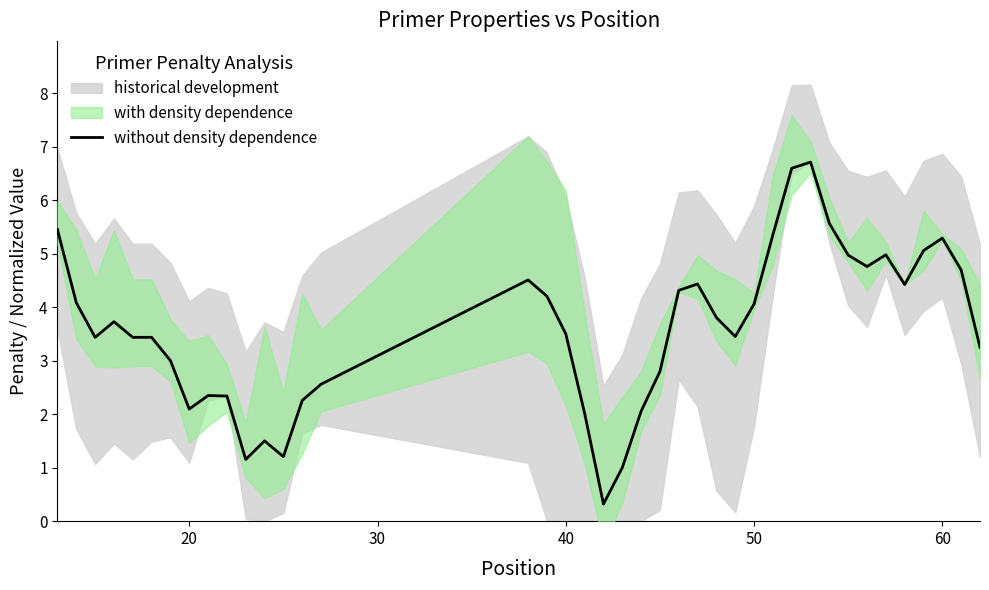

How many points are higher than both their immediate neighbors (excluding endpoints)?

9